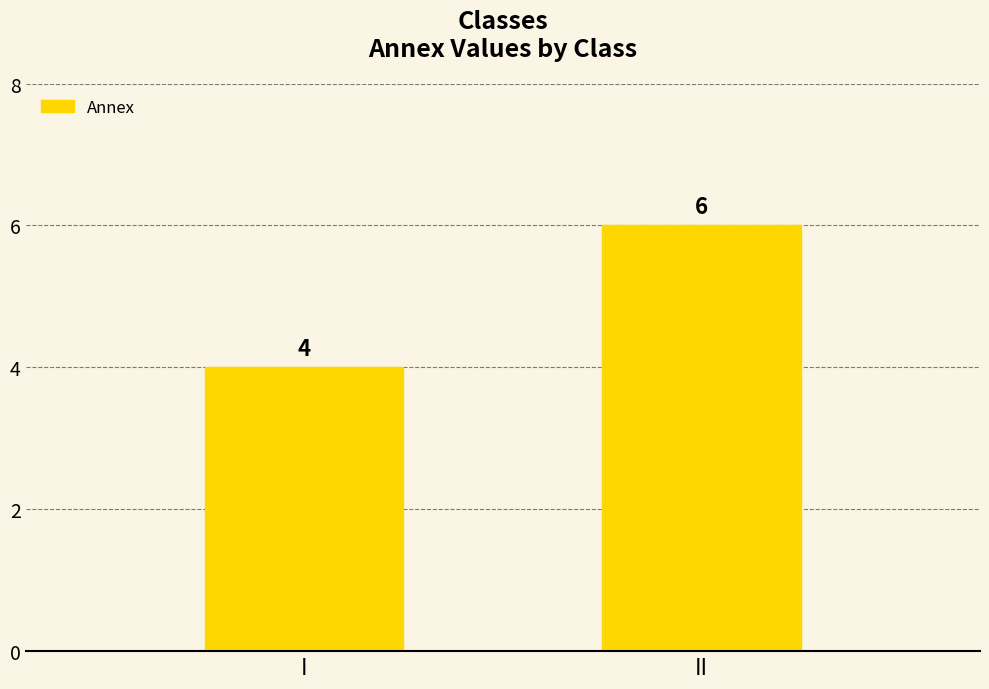

Which has a higher value, II or I?

II